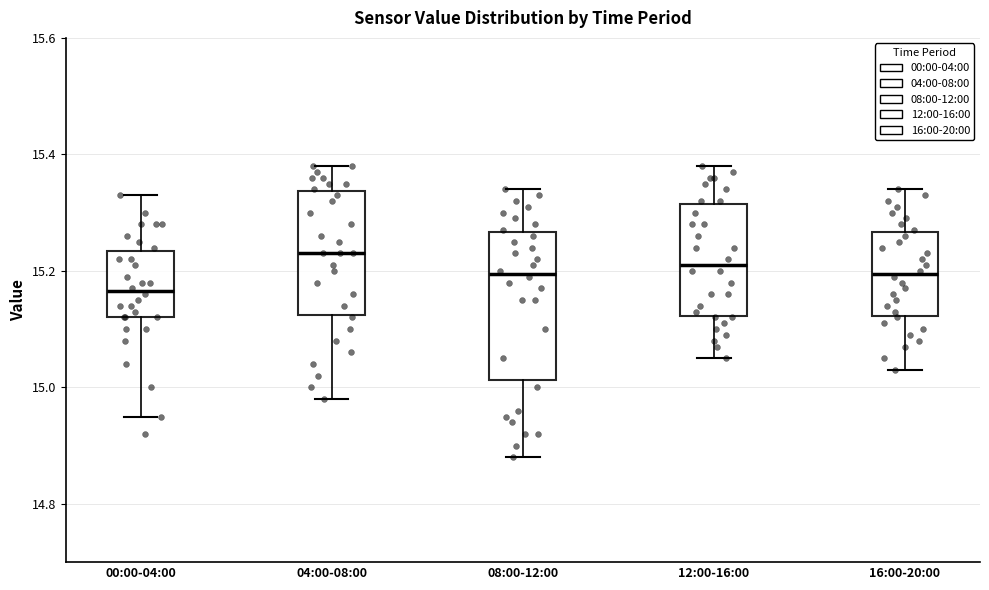

Reading left to right, transcribe this box plot: for each box, give where its median line is, the range the box spans, and where its two whiskers end, as read against the y-axis. The values are not printed on the chart, so give them approximately, as read against the axis.

00:00-04:00: median 15.16, box 15.12 to 15.24, whiskers 14.96 to 15.34
04:00-08:00: median 15.24, box 15.12 to 15.34, whiskers 14.98 to 15.38
08:00-12:00: median 15.20, box 15.02 to 15.26, whiskers 14.88 to 15.34
12:00-16:00: median 15.22, box 15.12 to 15.32, whiskers 15.06 to 15.38
16:00-20:00: median 15.20, box 15.12 to 15.26, whiskers 15.04 to 15.34